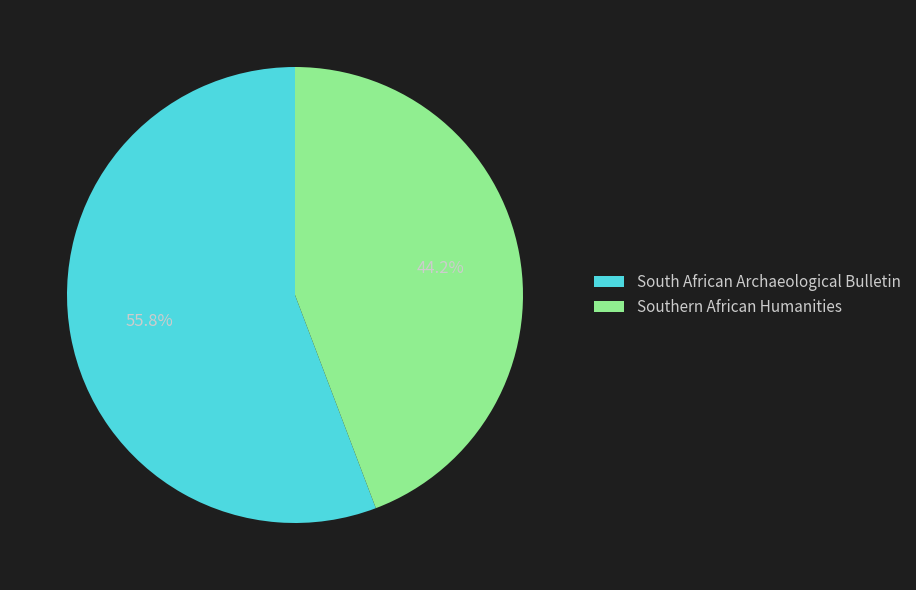

Which slice is the smallest?

Southern African Humanities